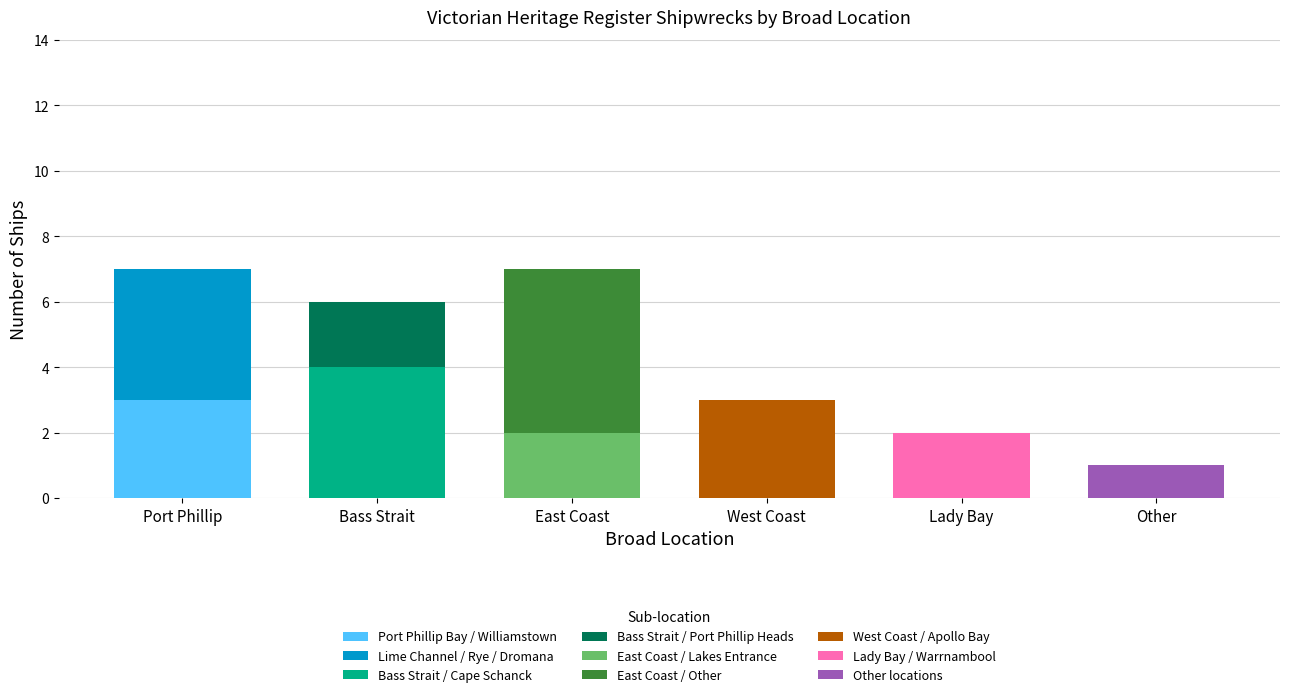

What is the total value across all series at East Coast?

7